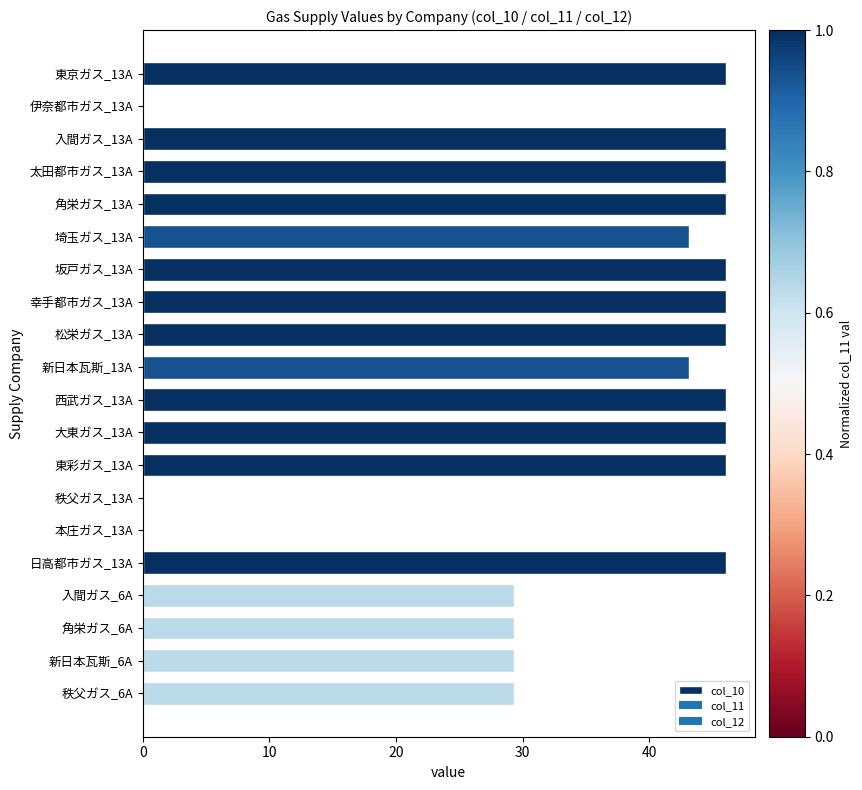

Reading top to bottom, list all the values displayed in this chart.

東京ガス_13A=46.0	伊奈都市ガス_13A=0.0	入間ガス_13A=46.0	太田都市ガス_13A=46.0	角栄ガス_13A=46.0	埼玉ガス_13A=43.1	坂戸ガス_13A=46.0	幸手都市ガス_13A=46.0	松栄ガス_13A=46.0	新日本瓦斯_13A=43.1	西武ガス_13A=46.0	大東ガス_13A=46.0	東彩ガス_13A=46.0	秩父ガス_13A=0.0	本庄ガス_13A=0.0	日高都市ガス_13A=46.0	入間ガス_6A=29.3	角栄ガス_6A=29.3	新日本瓦斯_6A=29.3	秩父ガス_6A=29.3